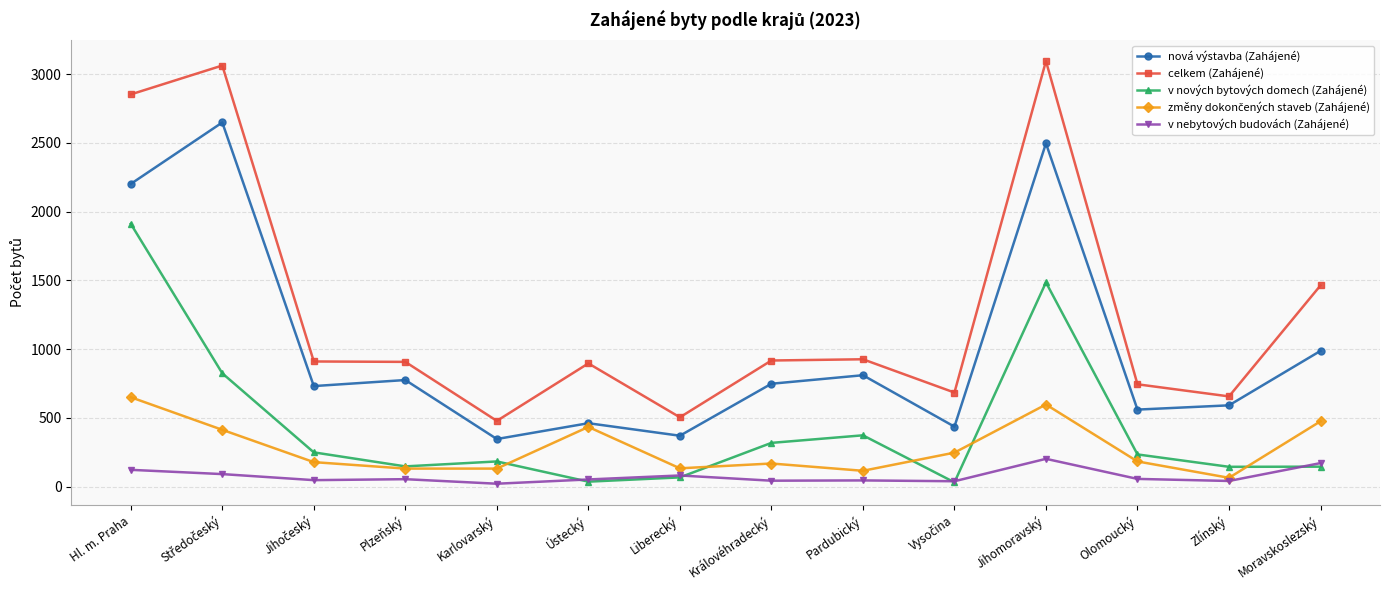

What is the label of the 2nd point from the right?

Zlínský